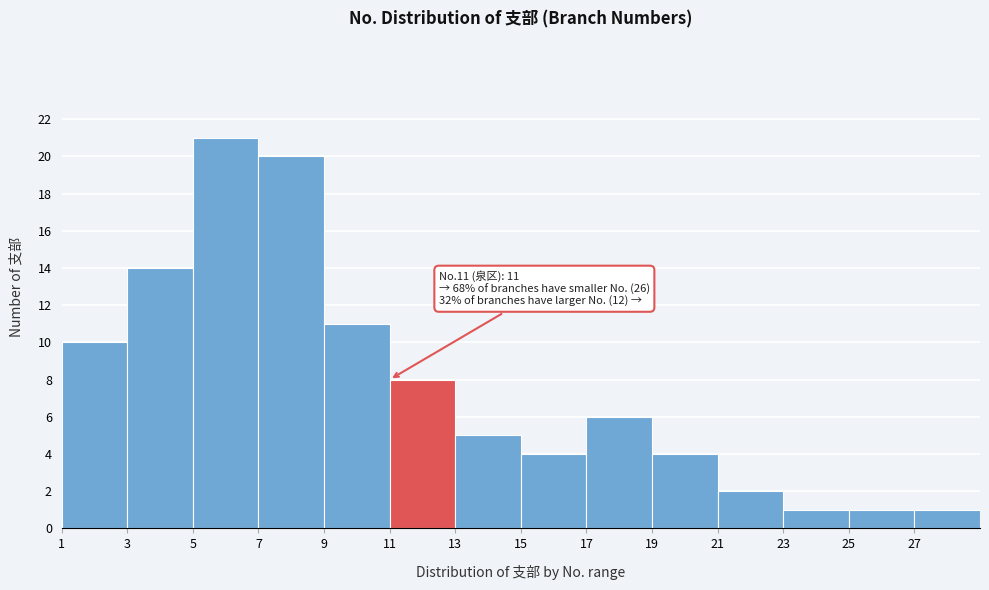

Which range on the x-axis has the tallest bar?

5 to 7